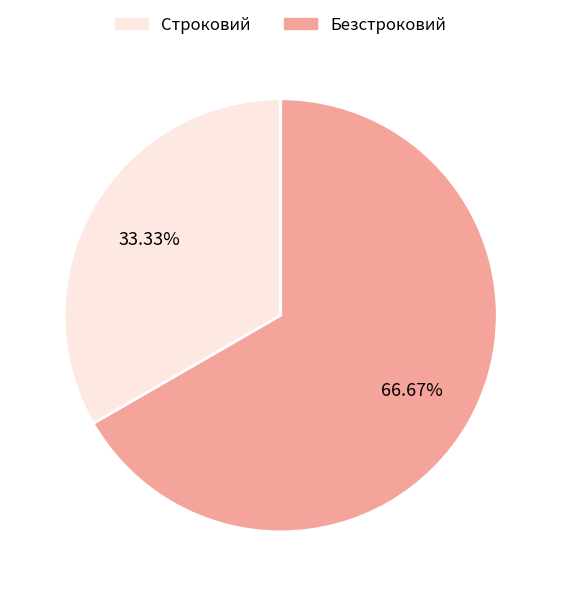

Which category accounts for the majority?

Безстроковий